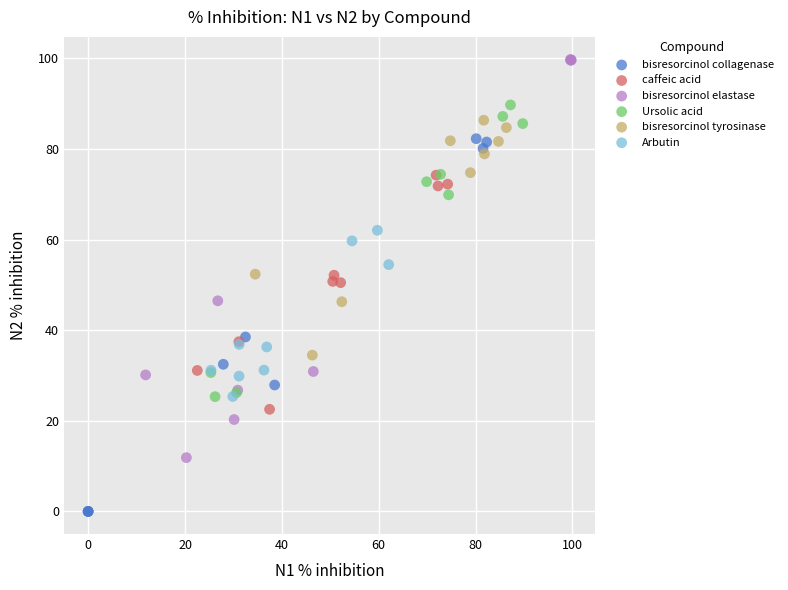

Which series has the widest spread of Y values?

bisresorcinol elastase